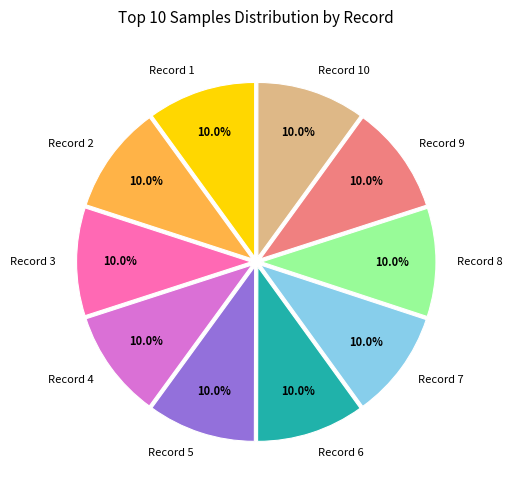

Is there any slice that represents more than half of the pie?

No